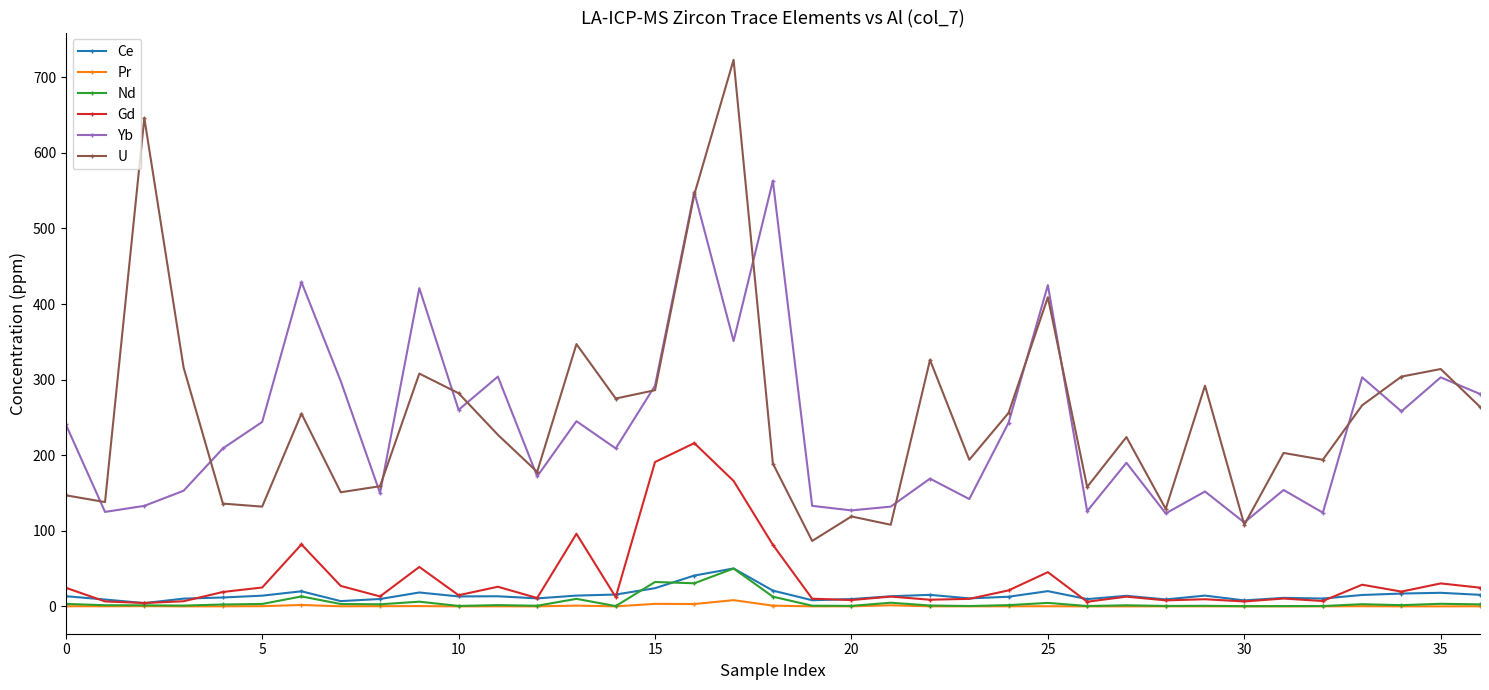

True or false: Yb has more than 2 points higher than both neighbors.

True